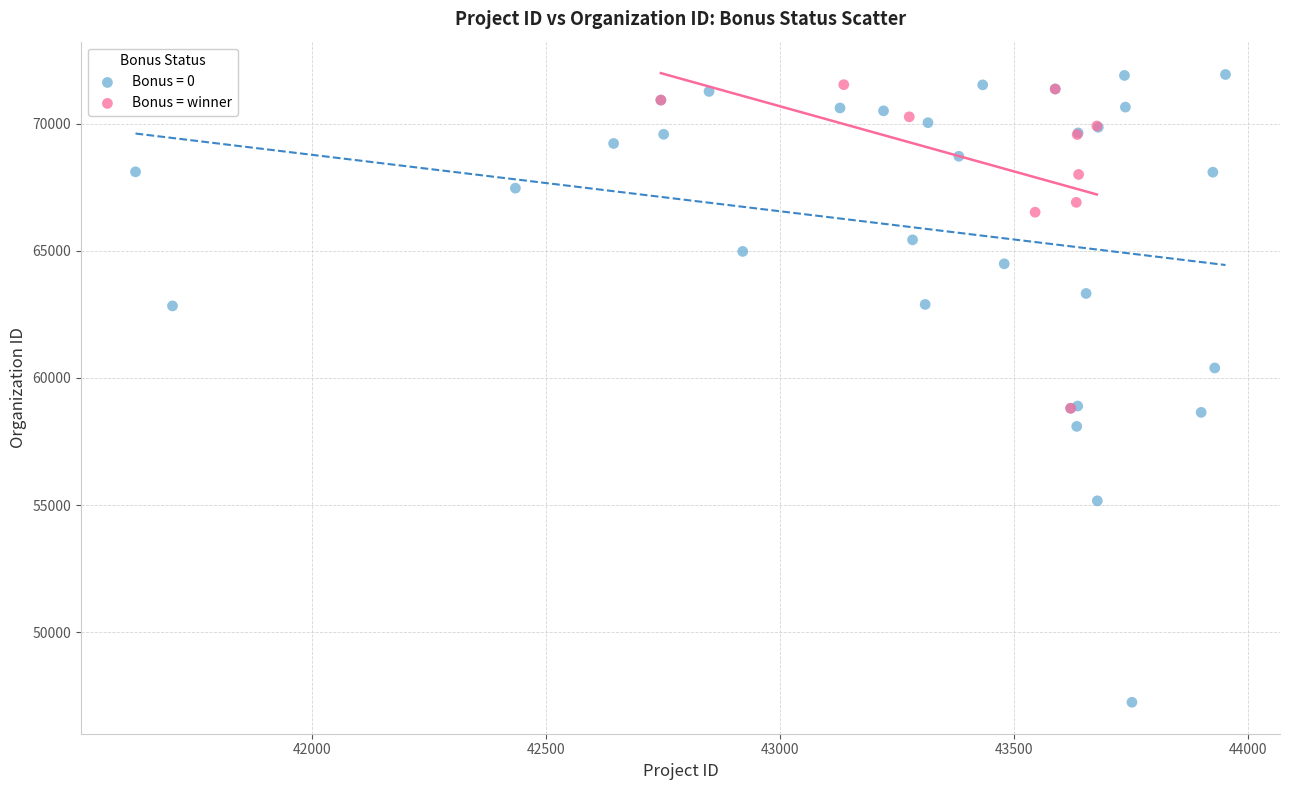

Which series has the widest spread of Y values?

Bonus = 0